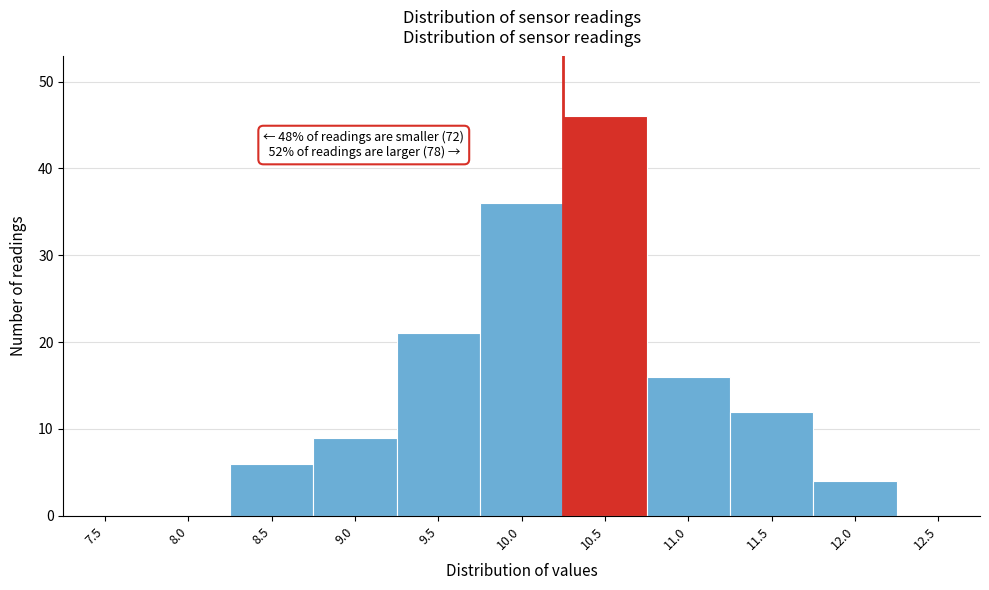

Reading left to right, extract all data points from this chart.

7.5=0	8.0=0	8.5=6	9.0=9	9.5=21	10.0=36	10.5=46	11.0=16	11.5=12	12.0=4	12.5=0